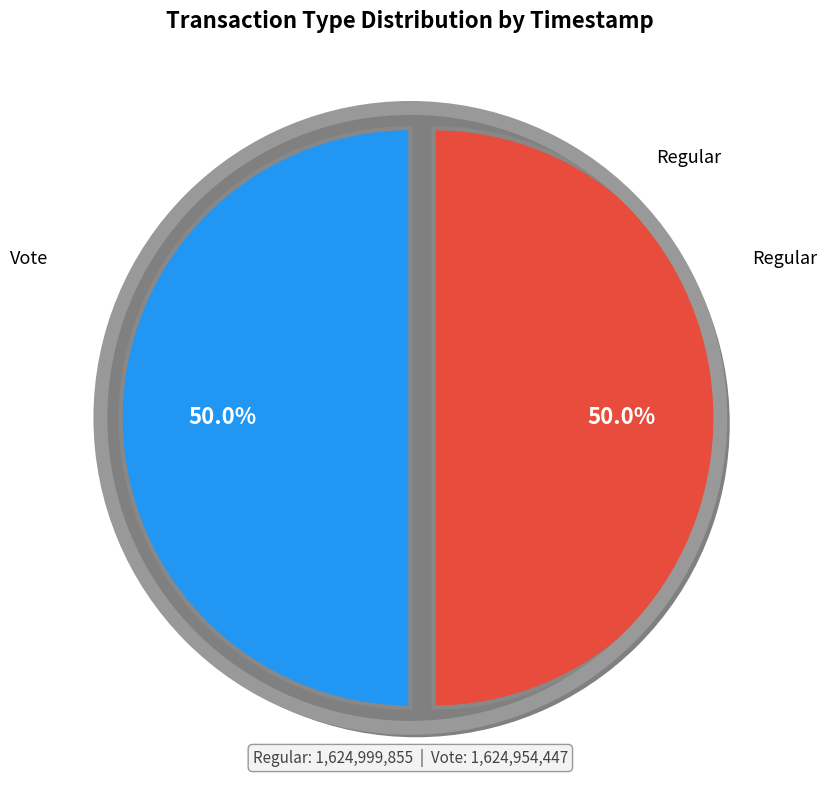

What is the largest slice in the pie chart?

Regular